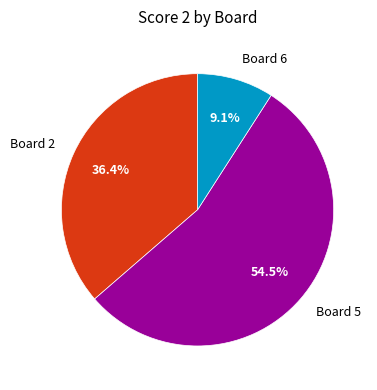

Approximately how many times larger is the value at Board 2 compared to Board 6?

4.0